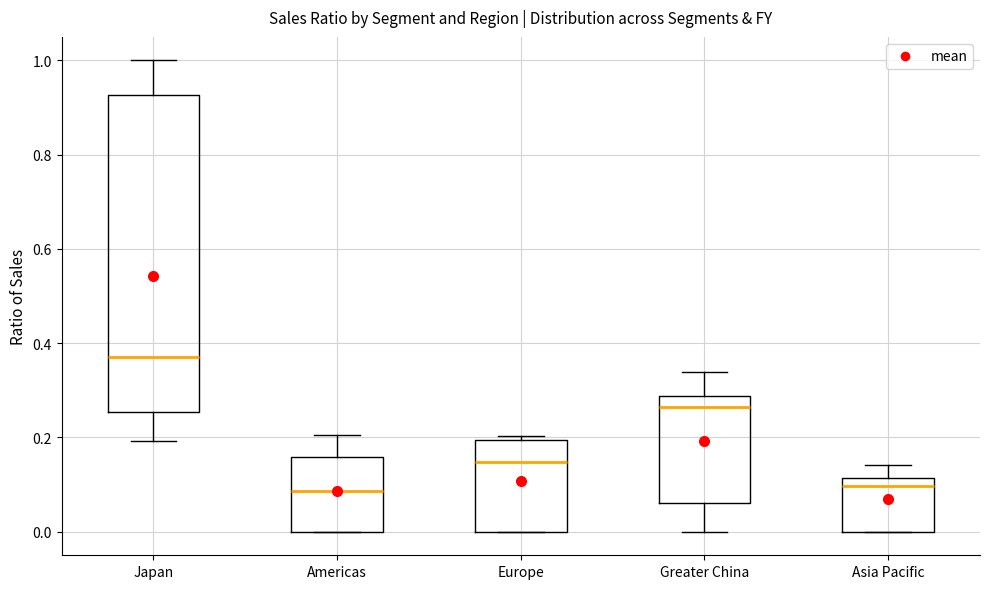

Reading left to right, transcribe this box plot: for each box, give where its median line is, the range the box spans, and where its two whiskers end, as read against the y-axis. The values are not printed on the chart, so give them approximately, as read against the axis.

Japan: median 0.38, box 0.26 to 0.92, whiskers 0.20 to 1.00
Americas: median 0.08, box 0.00 to 0.16, whiskers 0.00 to 0.20
Europe: median 0.14, box 0.00 to 0.20, whiskers 0.00 to 0.20 (just above the box's upper edge)
Greater China: median 0.26, box 0.06 to 0.28, whiskers 0.00 to 0.34
Asia Pacific: median 0.10, box 0.00 to 0.12, whiskers 0.00 to 0.14